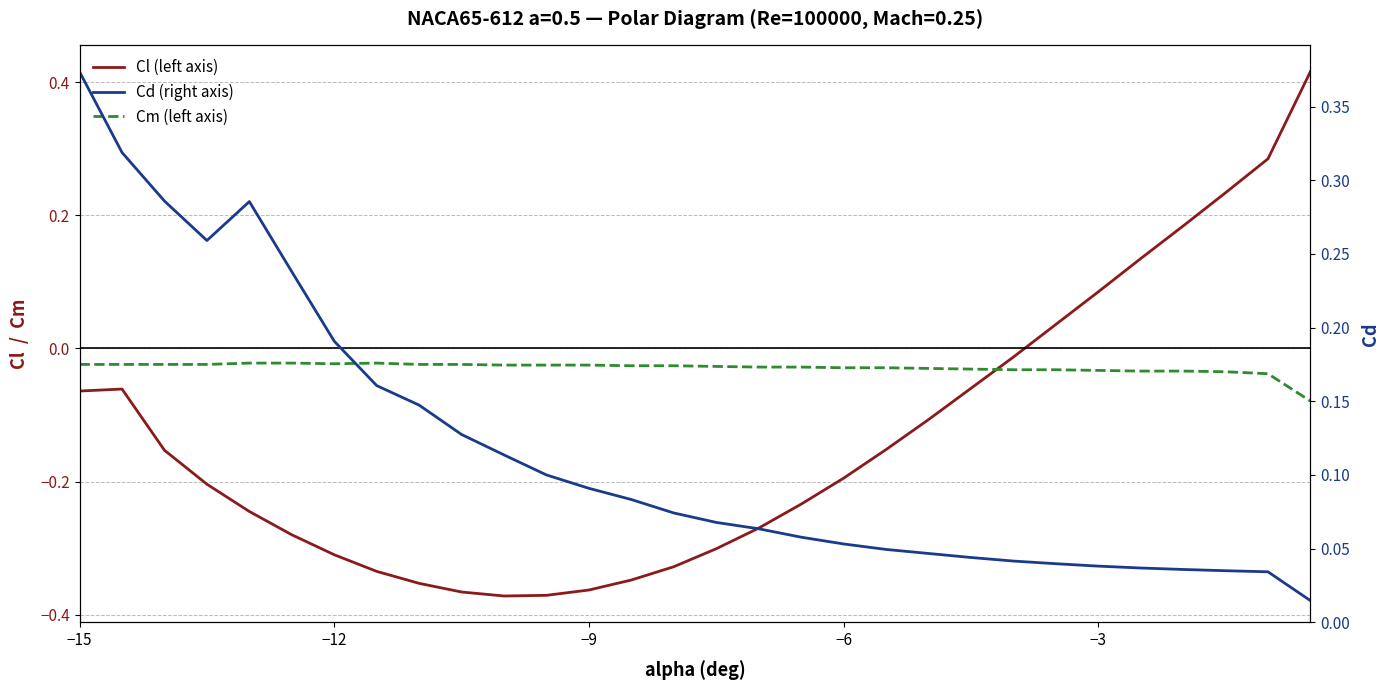

True or false: Cm (left axis) has more than 0 points higher than both neighbors.

True